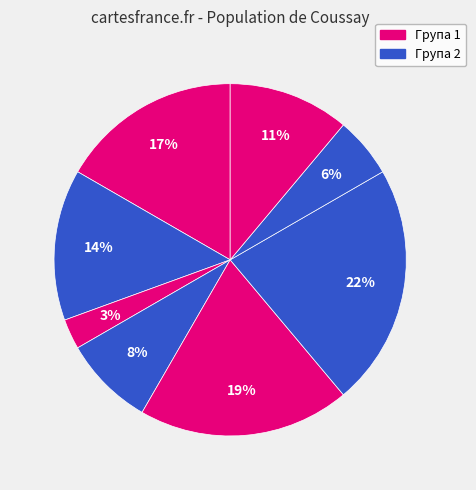

How many slices are in this pie chart?

8